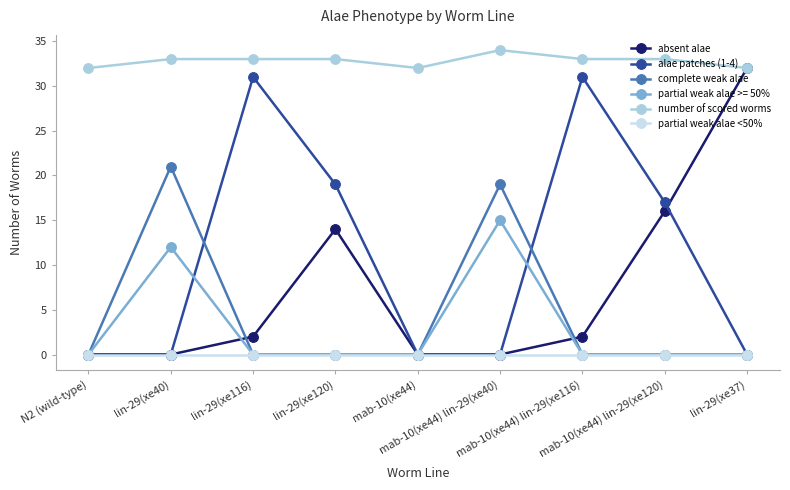

What is the approximate value of number of scored worms at mab-10(xe44)?

32